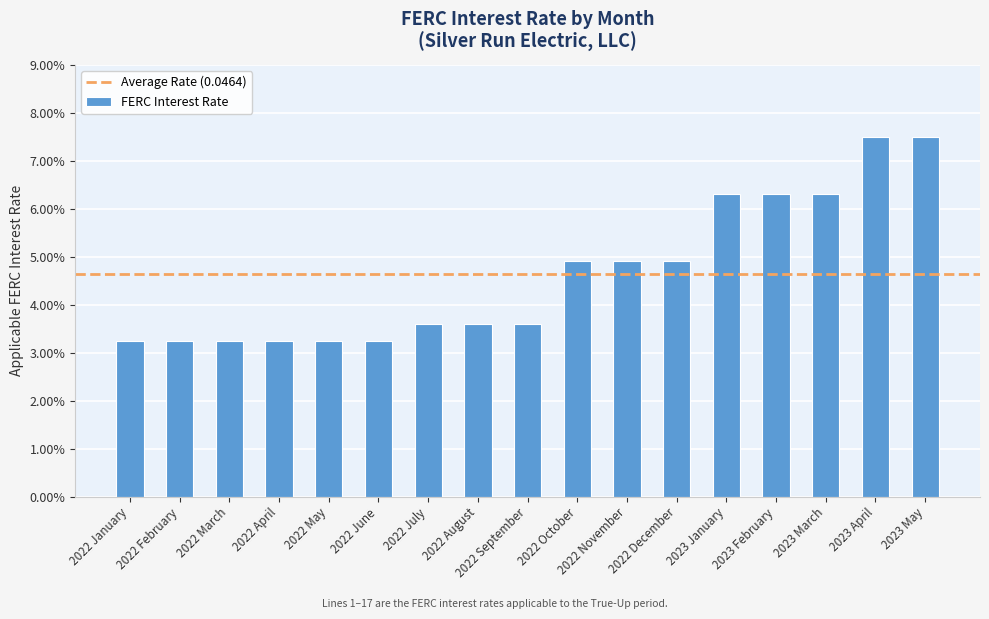

Reading right to left, transcribe all the data shown in this chart.

0.1	0.1	0.1	0.1	0.1	0.0	0.0	0.0	0.0	0.0	0.0	0.0	0.0	0.0	0.0	0.0	0.0